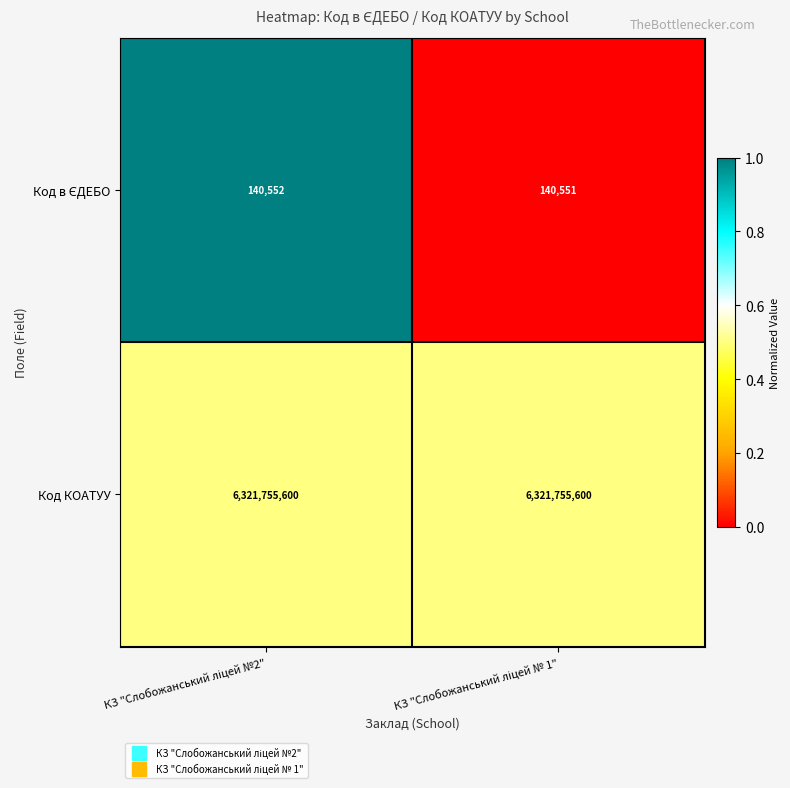

Which series has the largest total across all categories?

Код КОАТУУ